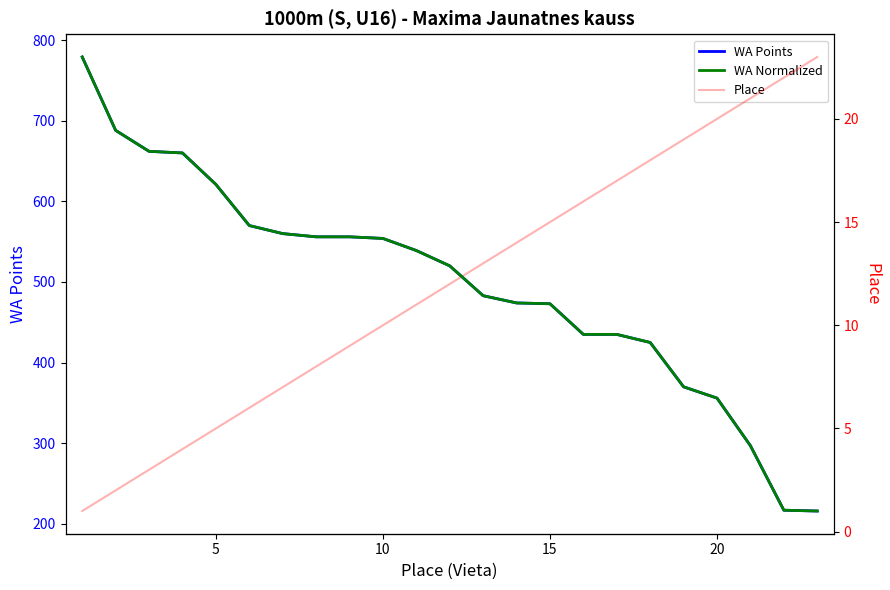

What is the sum of all WA Points values?

11446